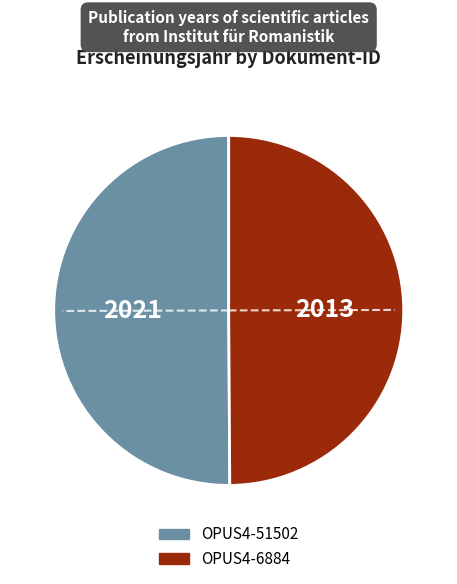

The OPUS4-6884 slice represents 50% of the pie. True or false?

True